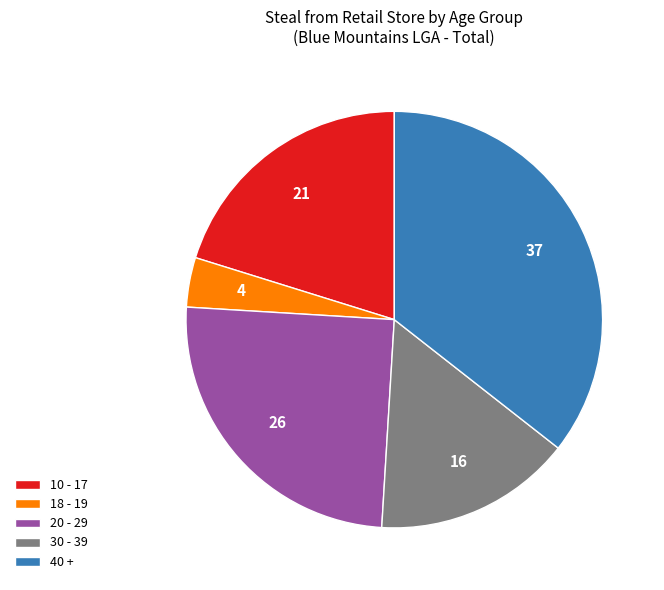

Count the number of slices in the pie.

5